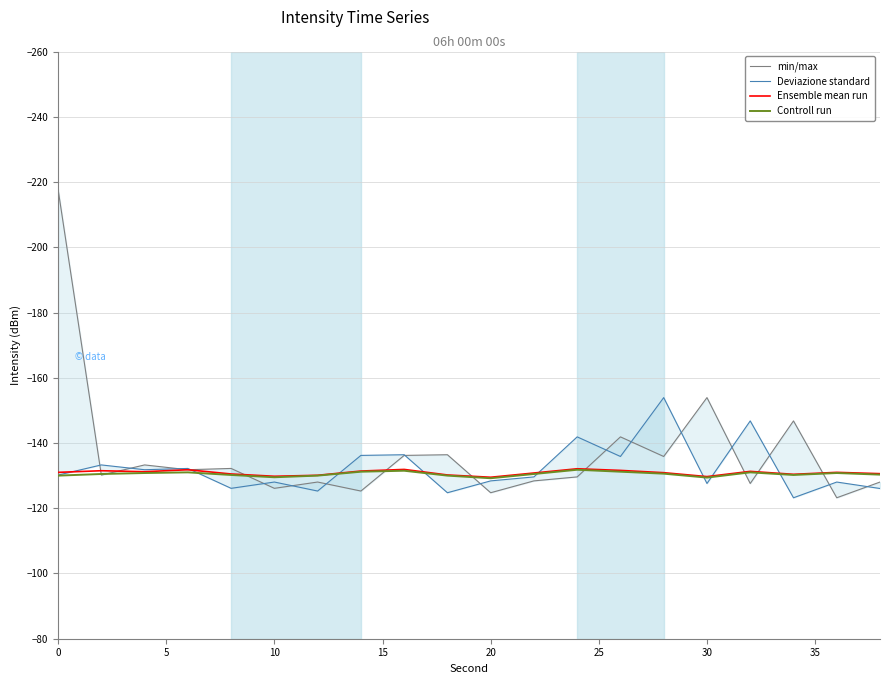

What are all the series names shown in the legend?

min/max, Deviazione standard, Ensemble mean run, Controll run